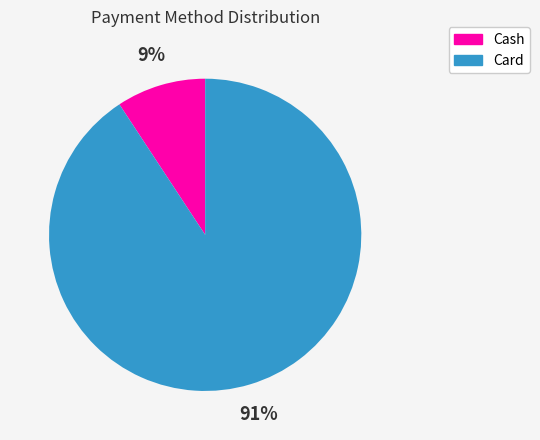

To the nearest percent, what is the average slice percentage?

50%